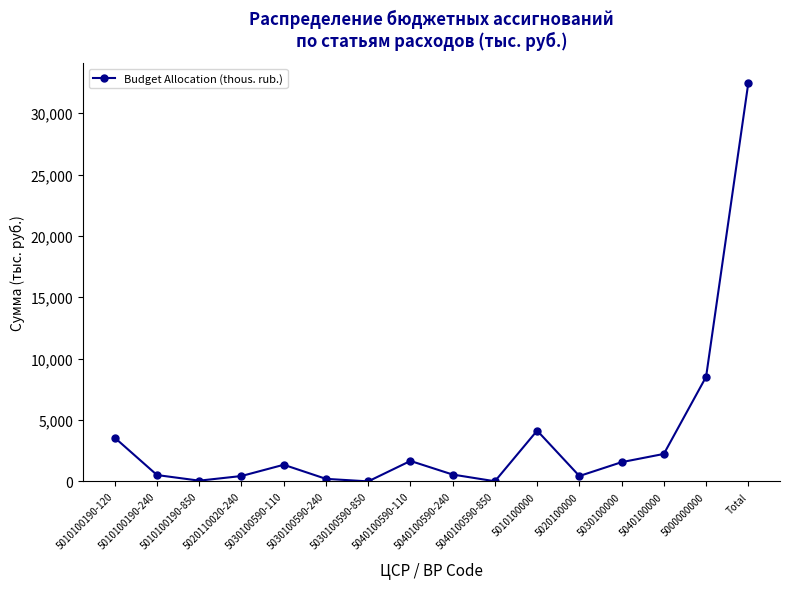

What is the ratio of the value at 5040100590-240 to the value at 5030100590-850?

186.3